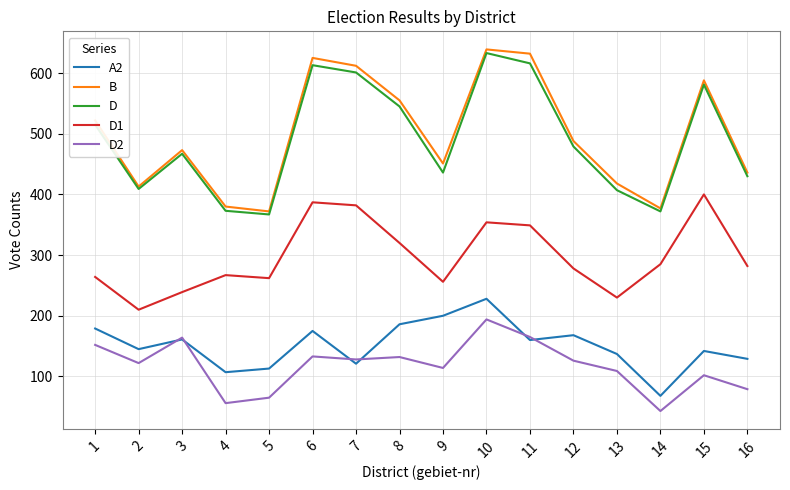

True or false: D1 and B cross at least once.

False